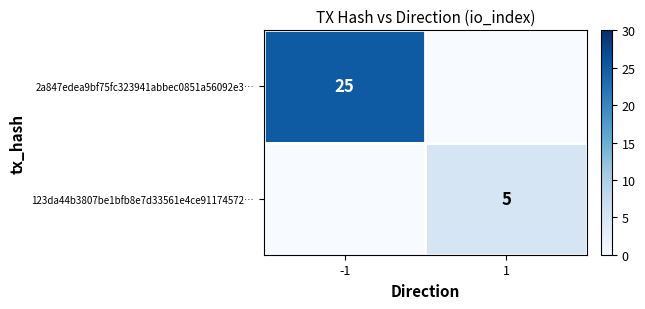

How many categories are shown in the chart?

2